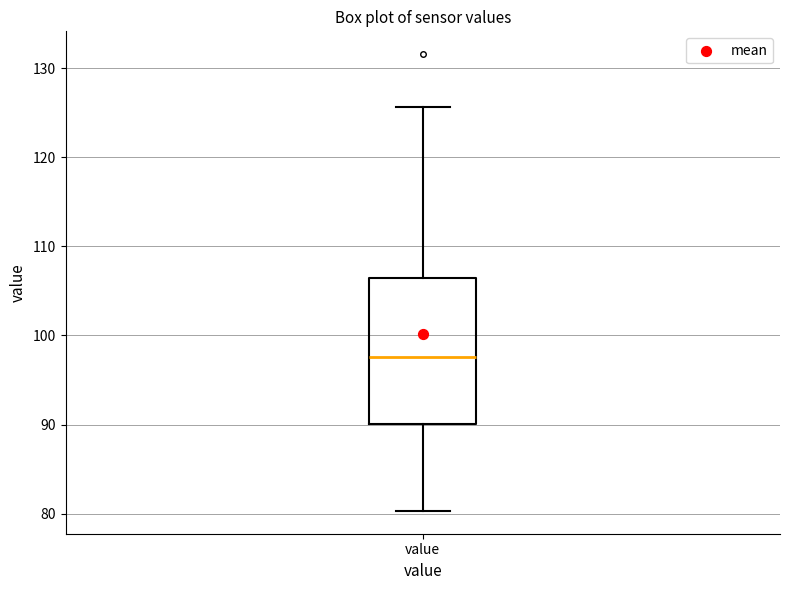

Transcribe this box plot: give where the median line is, the range the box spans, and where the two whiskers end, as read against the y-axis. The values are not printed on the chart, so give them approximately, as read against the axis.

median 98, box 90 to 107, whiskers 80 to 126